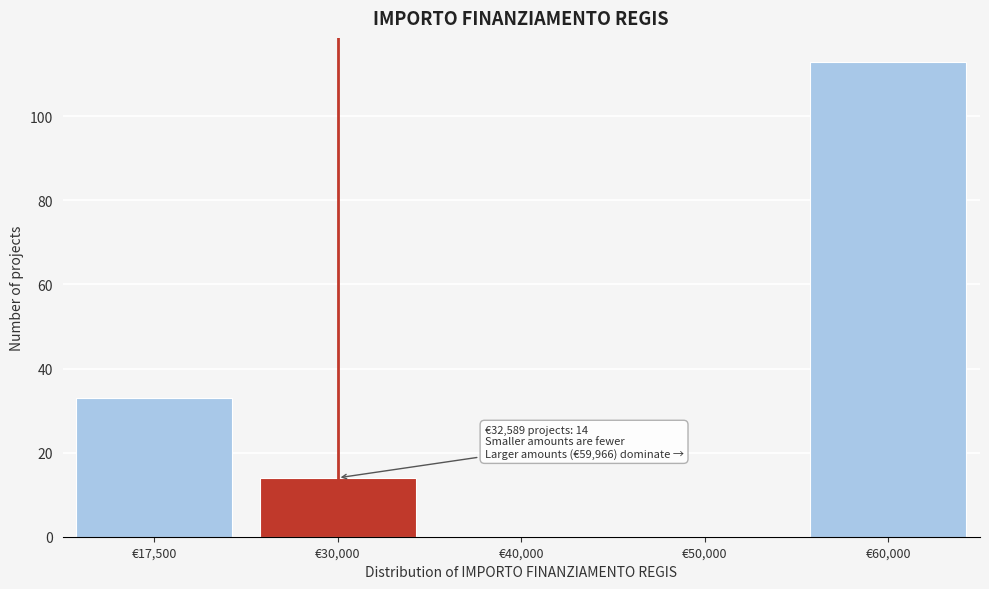

Reading left to right, extract all data points from this chart.

€17,500=33	€30,000=14	€40,000=0	€50,000=0	€60,000=113